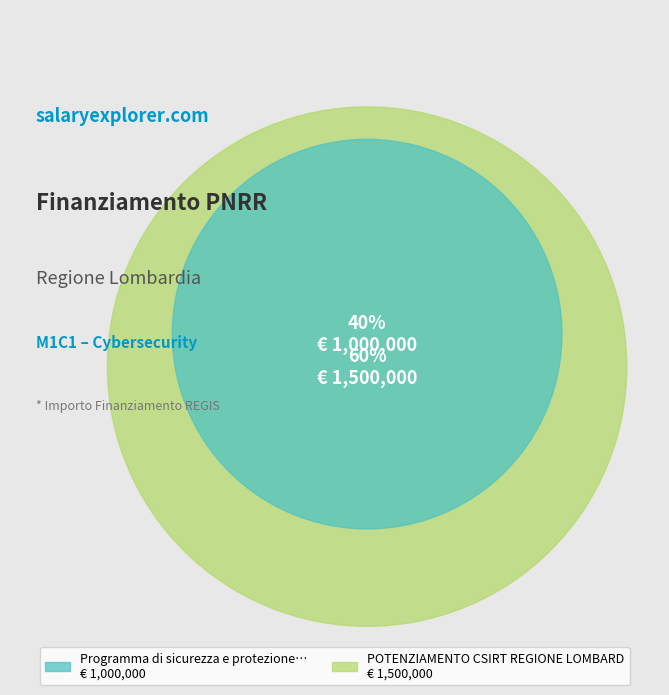

Rank the categories by value from highest to lowest.

POTENZIAMENTO CSIRT REGIONE LOMBARDIA, Programma di sicurezza e protezione dei